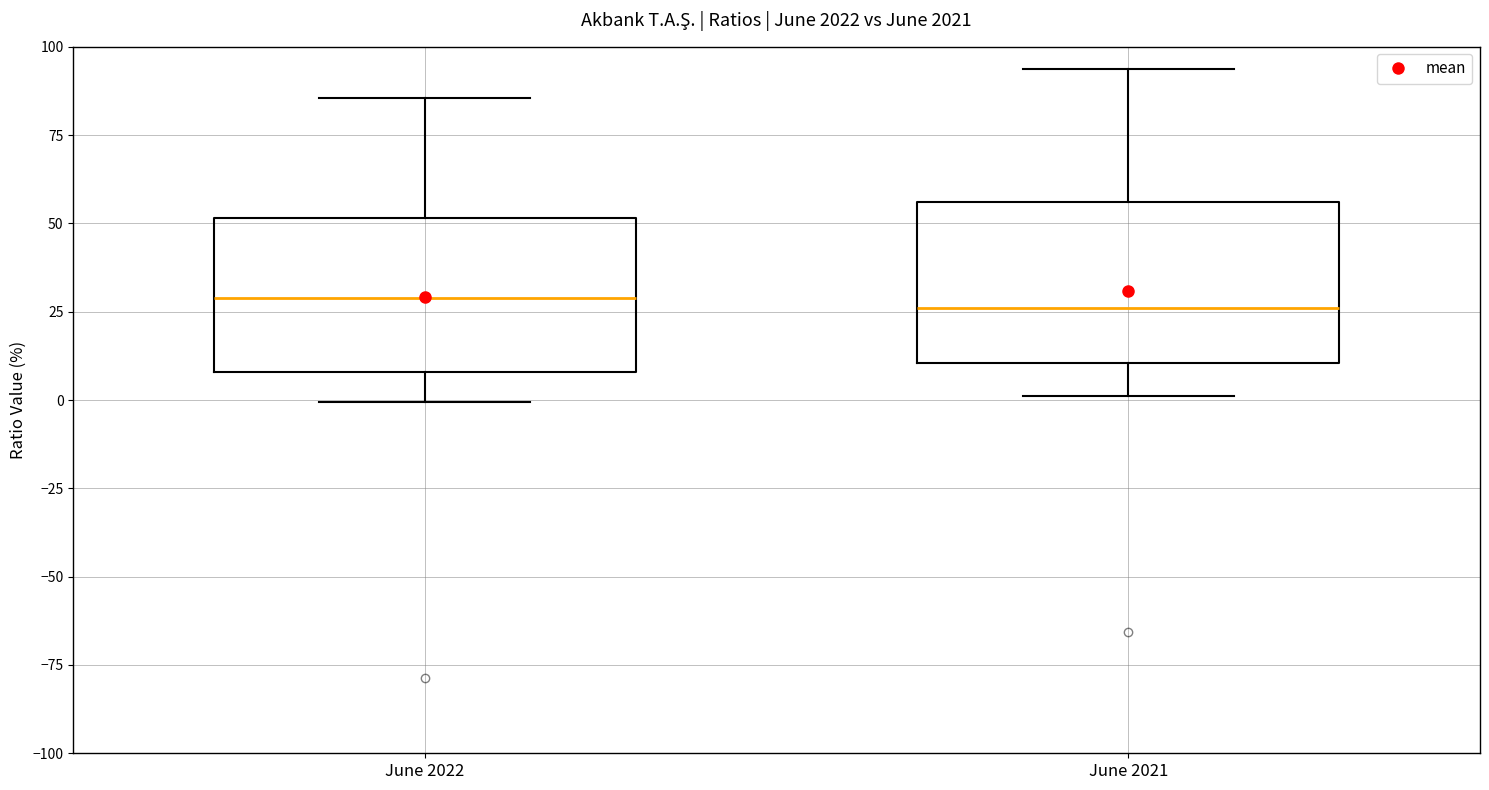

Where does the median line of the box for June 2022 sit on the y-axis? The values are not printed on the chart, so give them approximately, as read against the axis.

30